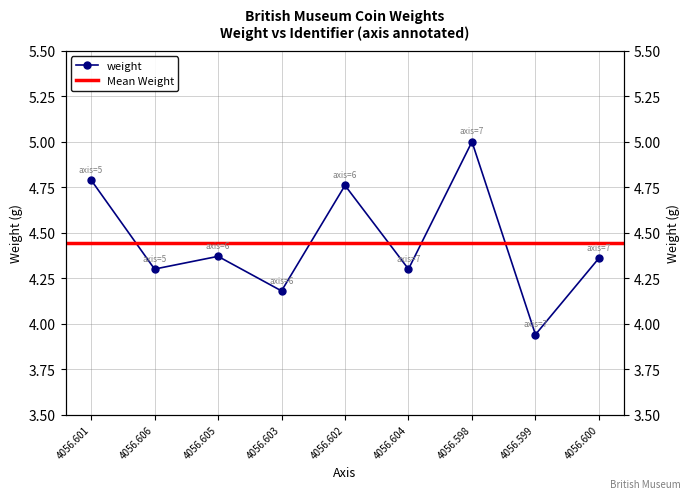

Which category has the highest value across all series?

4056.598